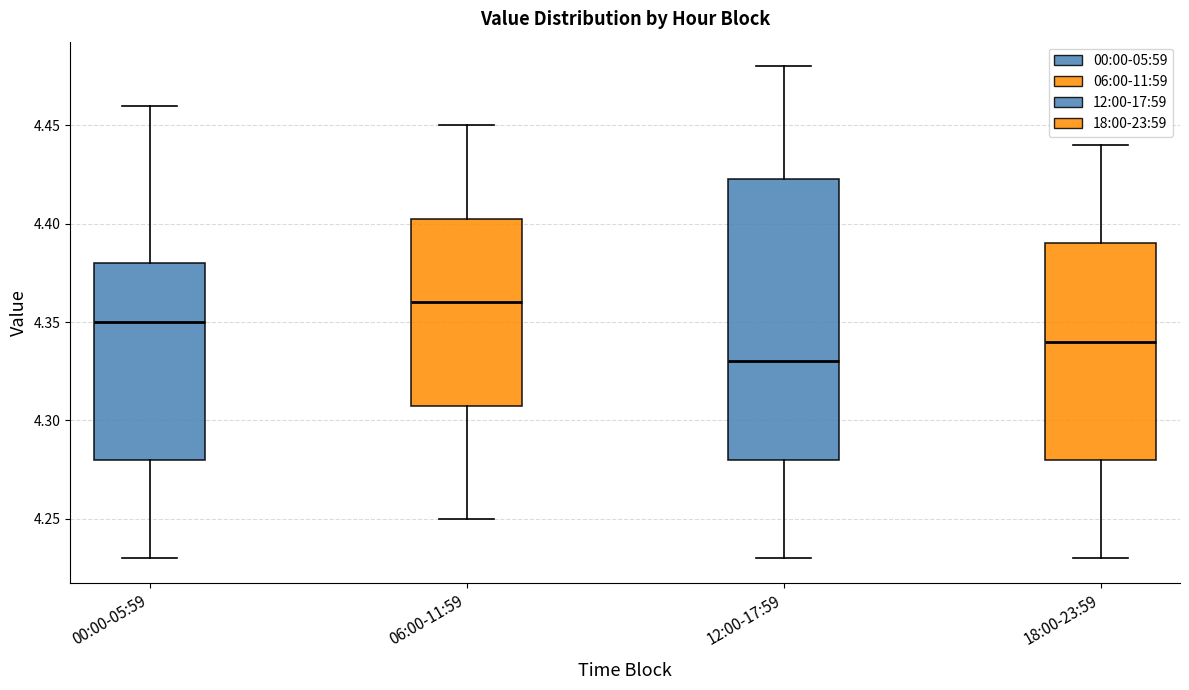

Where does the lower whisker of the box for 00:00-05:59 end on the y-axis? The values are not printed on the chart, so give them approximately, as read against the axis.

4.230